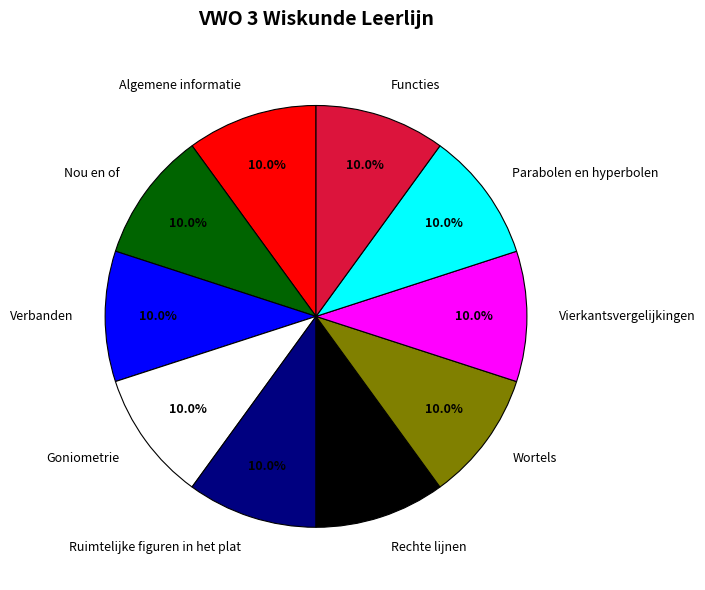

Is there any slice that represents more than half of the pie?

No